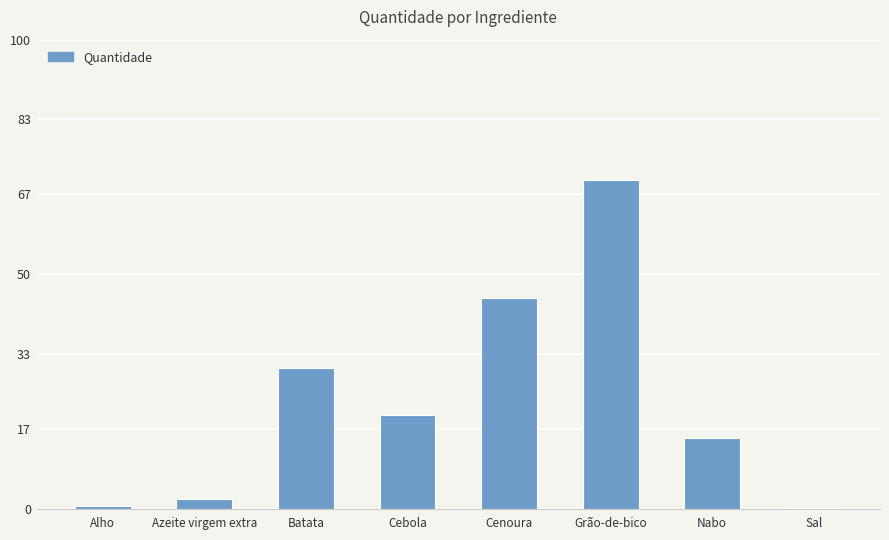

The value at Nabo is 15.0. True or false?

True